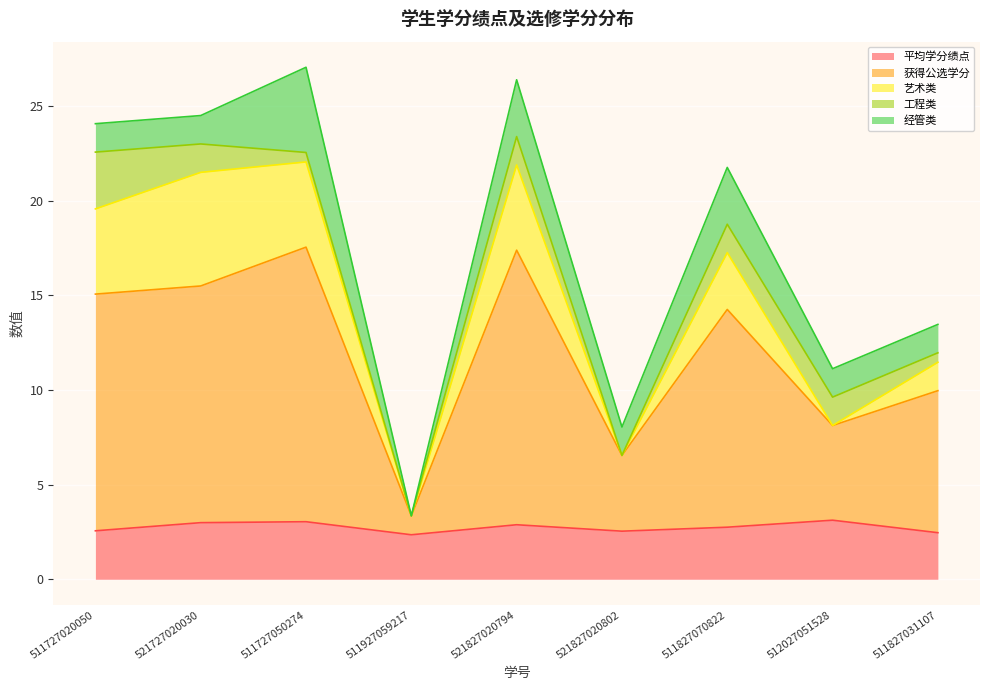

Which has a higher value, 511727050274 or 511927059217?

511727050274